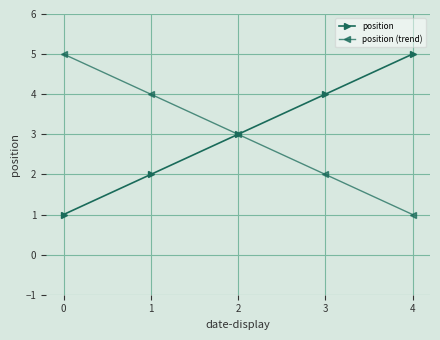

Is the value of position at 3 greater than the value of position (trend) at 0?

No